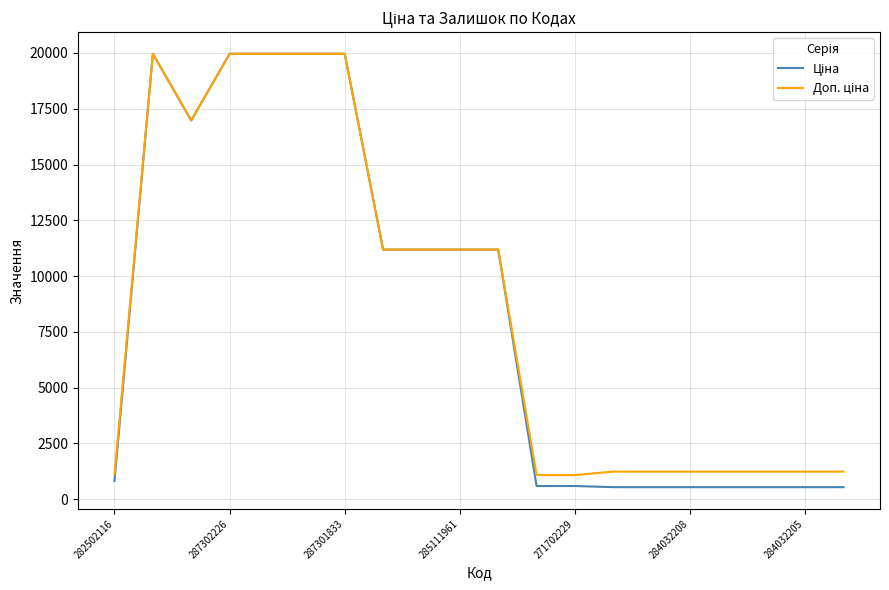

What is the difference between the second highest and minimum values in the Доп. ціна series?

18882.5